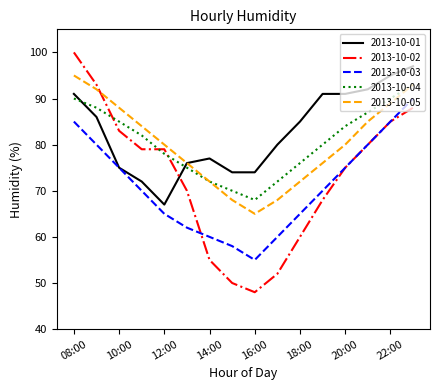

What are all the series names shown in the legend?

2013-10-01, 2013-10-02, 2013-10-03, 2013-10-04, 2013-10-05